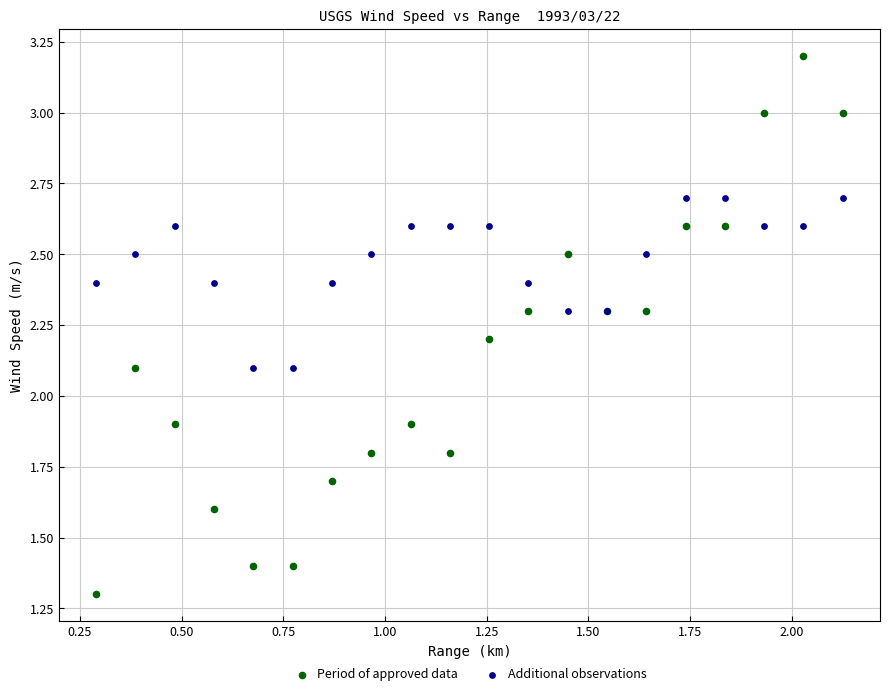

Which series reaches the maximum Y coordinate?

Period of approved data